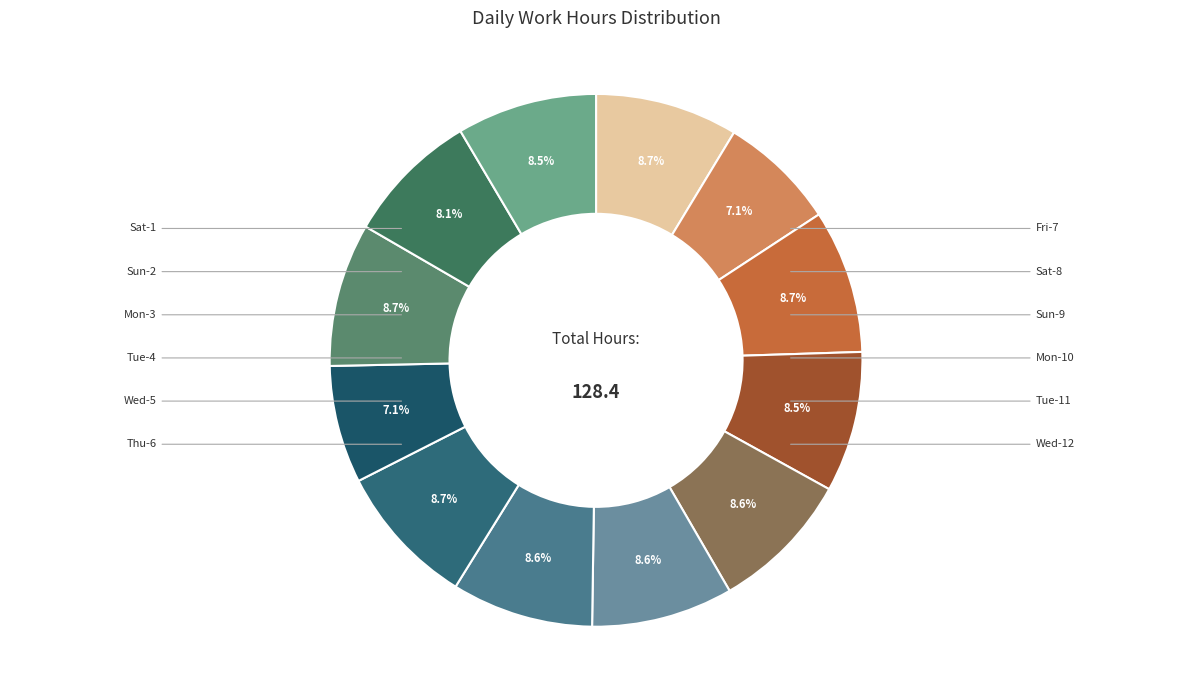

How many segments does this pie chart have?

12